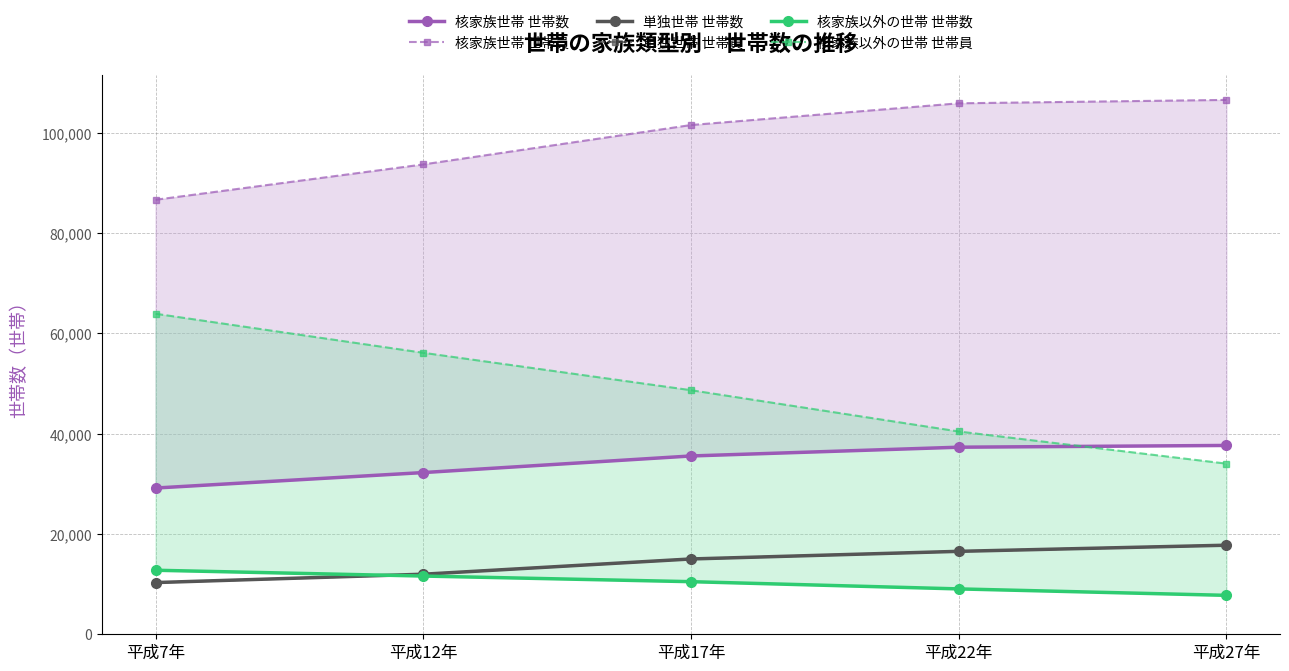

Which series has the largest total across all categories?

核家族世帯 世帯員